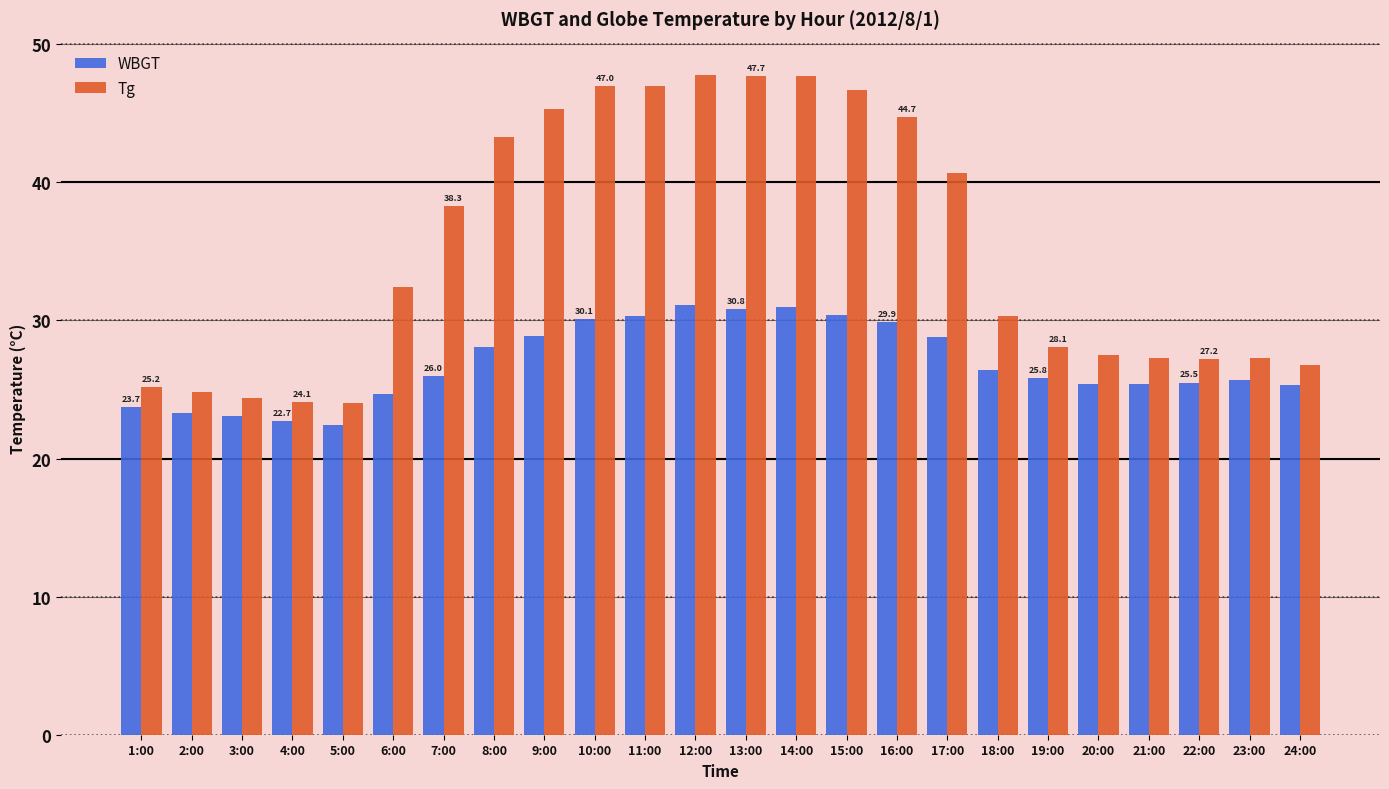

What is the difference between the Tg values at 4:00 and 9:00?

21.2